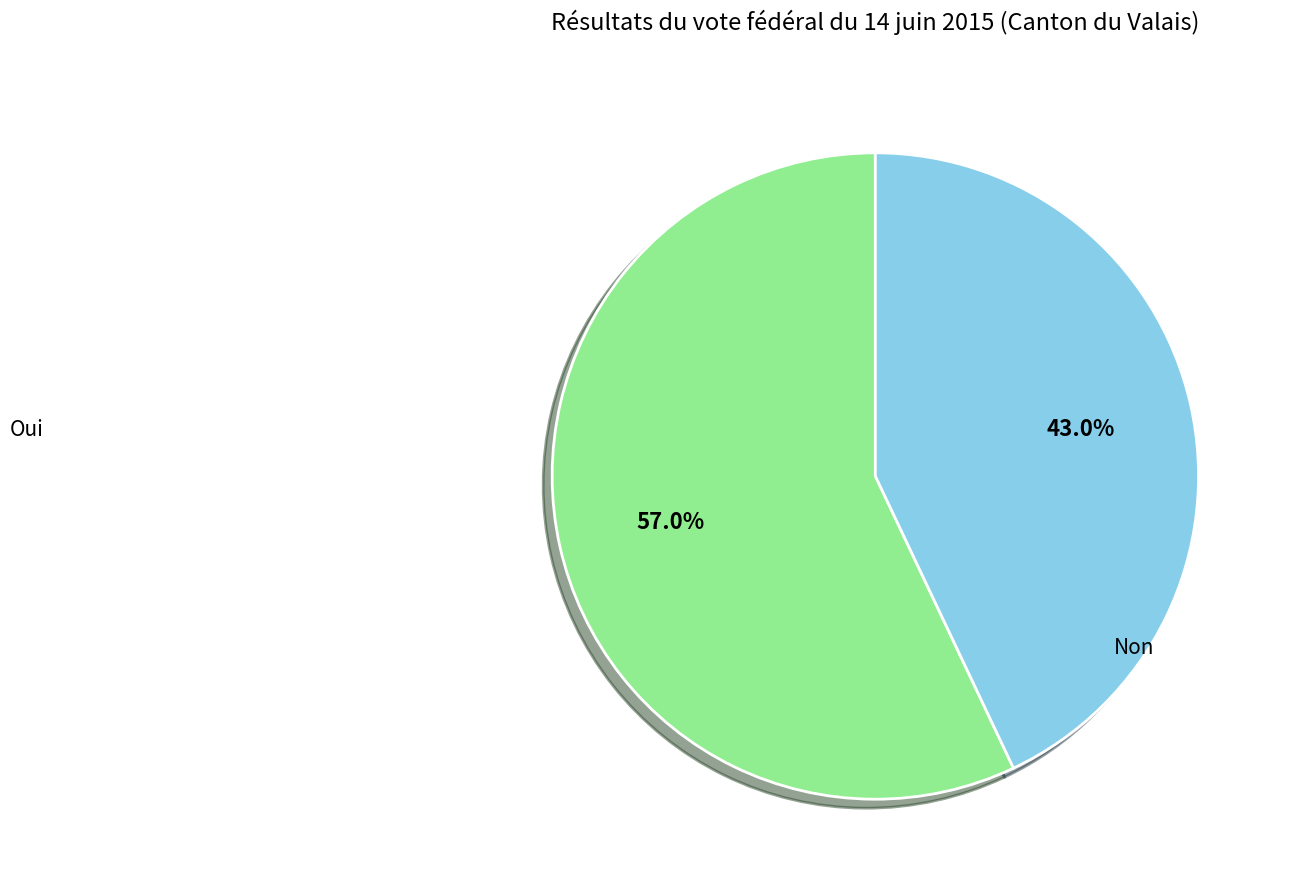

Is there a majority slice in this chart?

Yes